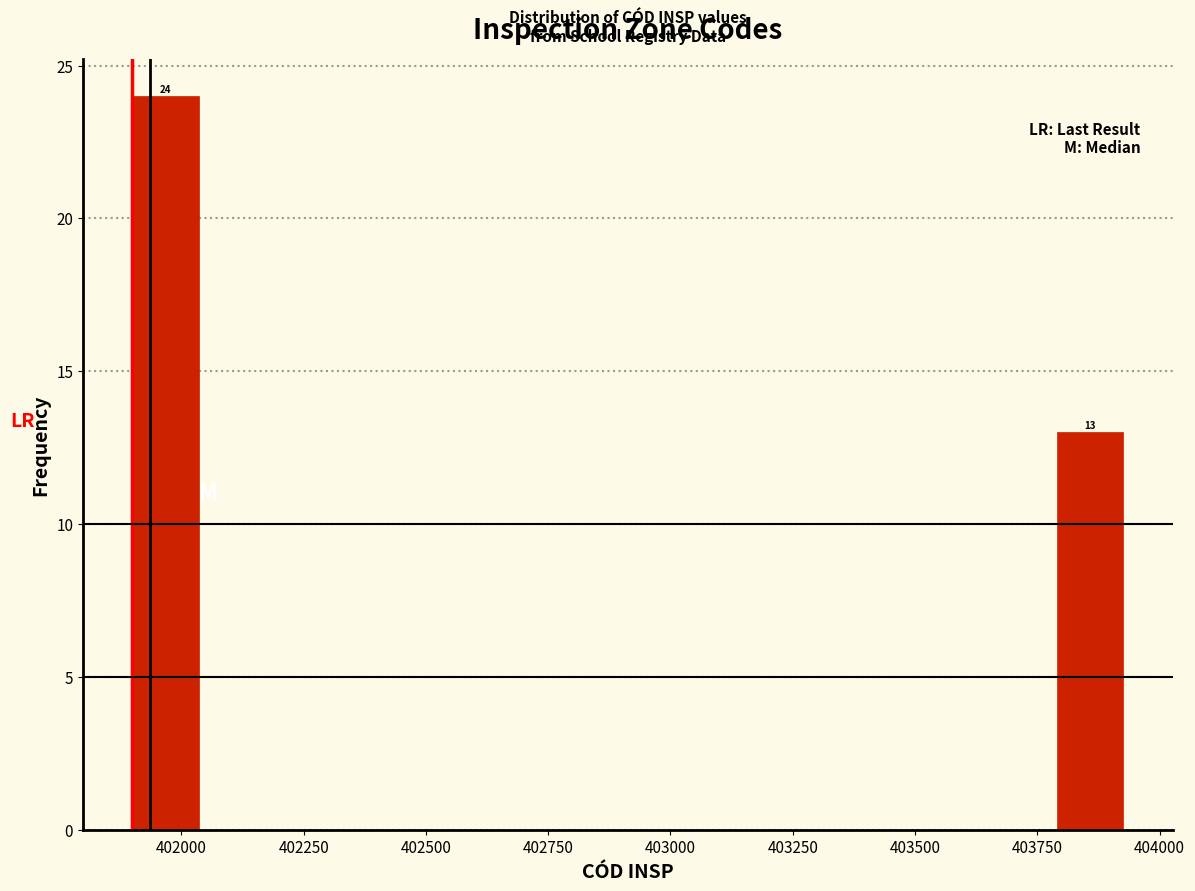

Read against the x-axis, roughly where is the centre of the tallest bar?

401950